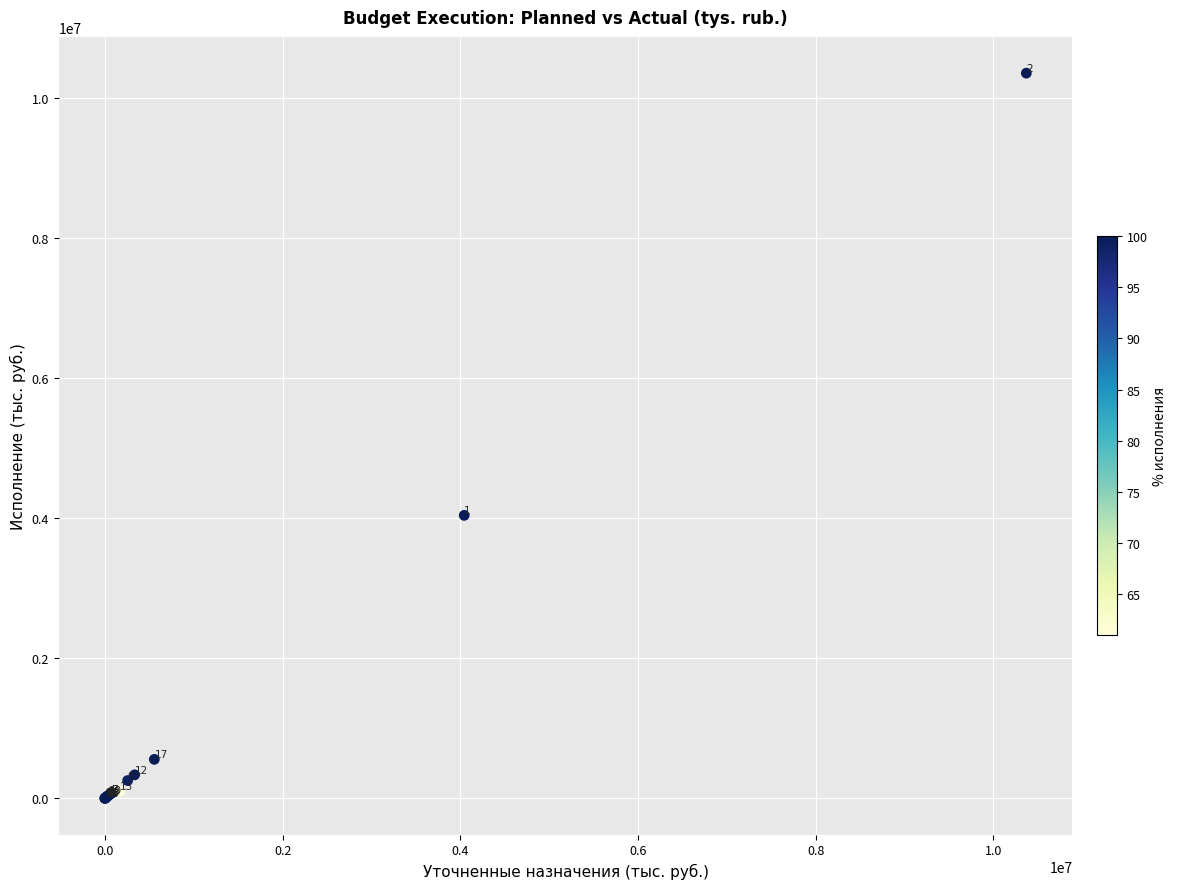

What Y value in the scatter plot is closest to 5179610?

4042342.0